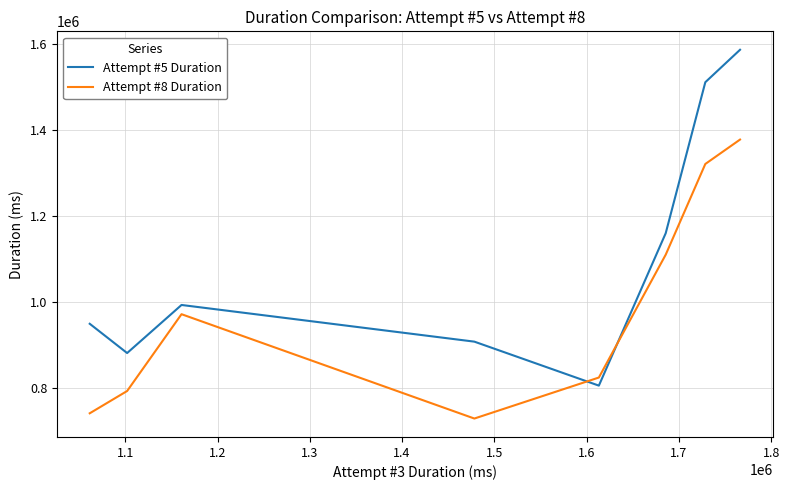

Which series has the largest range (max minus min)?

Attempt #5 Duration